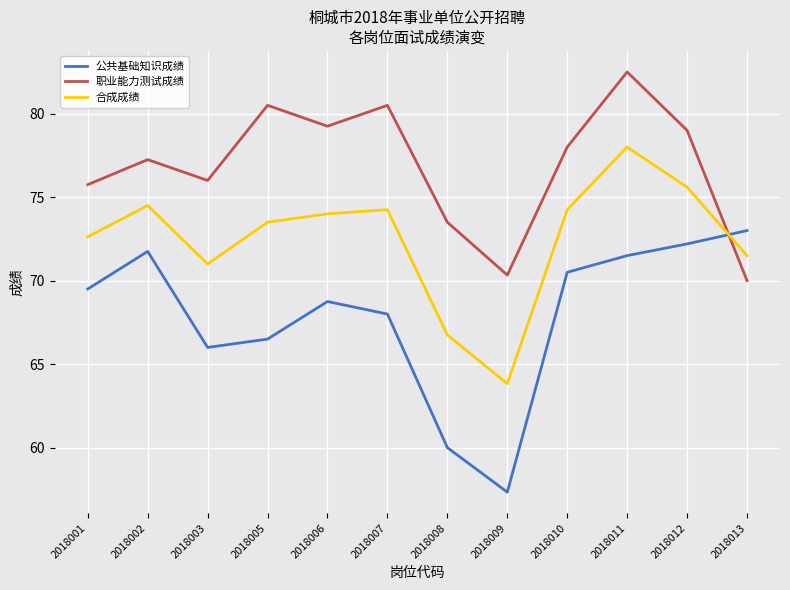

The value of 合成成绩 at 2018013 is 71.5. True or false?

True